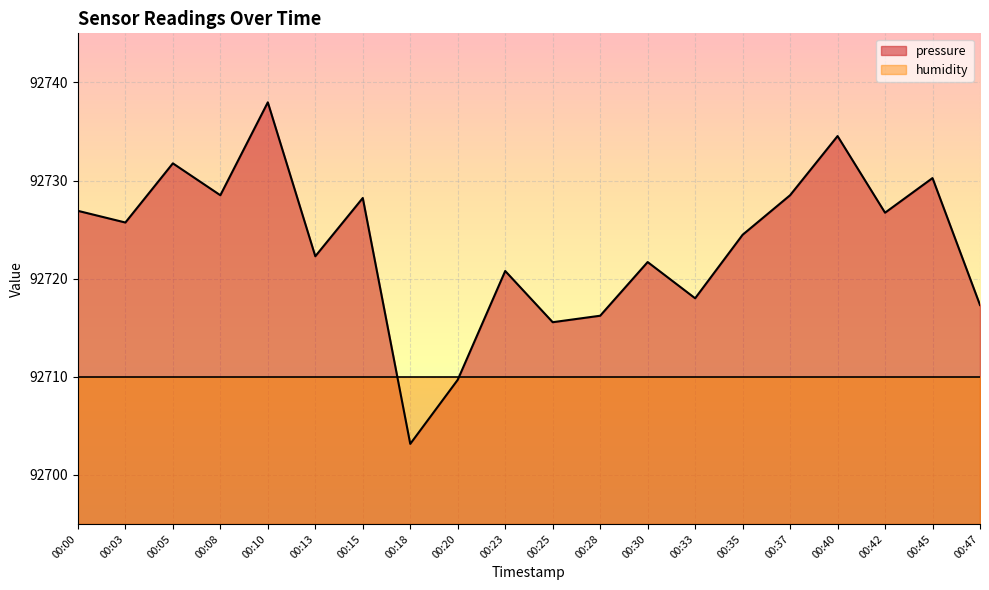

How many lines are shown in the chart?

2